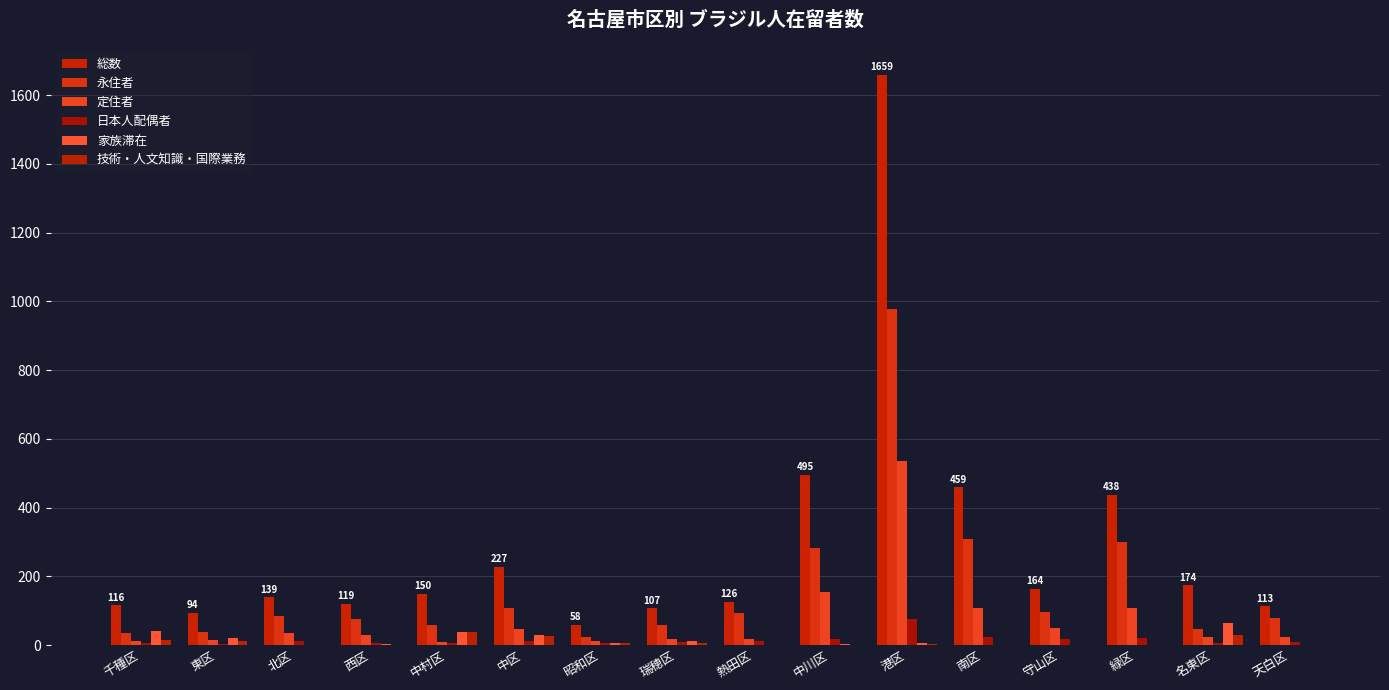

Reading right to left, extract all data points from this chart.

総数: 天白区=113	名東区=174	緑区=438	守山区=164	南区=459	港区=1659	中川区=495	熱田区=126	瑞穂区=107	昭和区=58	中区=227	中村区=150	西区=119	北区=139	東区=94	千種区=116
永住者: 天白区=78	名東区=46	緑区=300	守山区=95	南区=310	港区=977	中川区=282	熱田区=93	瑞穂区=59	昭和区=23	中区=107	中村区=59	西区=77	北区=86	東区=38	千種区=36
定住者: 天白区=24	名東区=24	緑区=108	守山区=49	南区=108	港区=535	中川区=156	熱田区=18	瑞穂区=18	昭和区=11	中区=47	中村区=8	西区=30	北区=36	東区=16	千種区=12
日本人配偶者: 天白区=9	名東区=6	緑区=22	守山区=18	南区=23	港区=75	中川区=18	熱田区=11	瑞穂区=8	昭和区=5	中区=11	中村区=6	西区=7	北区=12	東区=2	千種区=7
家族滞在: 天白区=0	名東区=65	緑区=0	守山区=0	南区=0	港区=5	中川区=2	熱田区=0	瑞穂区=13	昭和区=7	中区=29	中村区=39	西区=3	北区=0	東区=20	千種区=42
技術・人文知識・国際業務: 天白区=0	名東区=29	緑区=0	守山区=0	南区=0	港区=2	中川区=0	熱田区=1	瑞穂区=6	昭和区=5	中区=28	中村区=37	西区=1	北区=0	東区=11	千種区=16